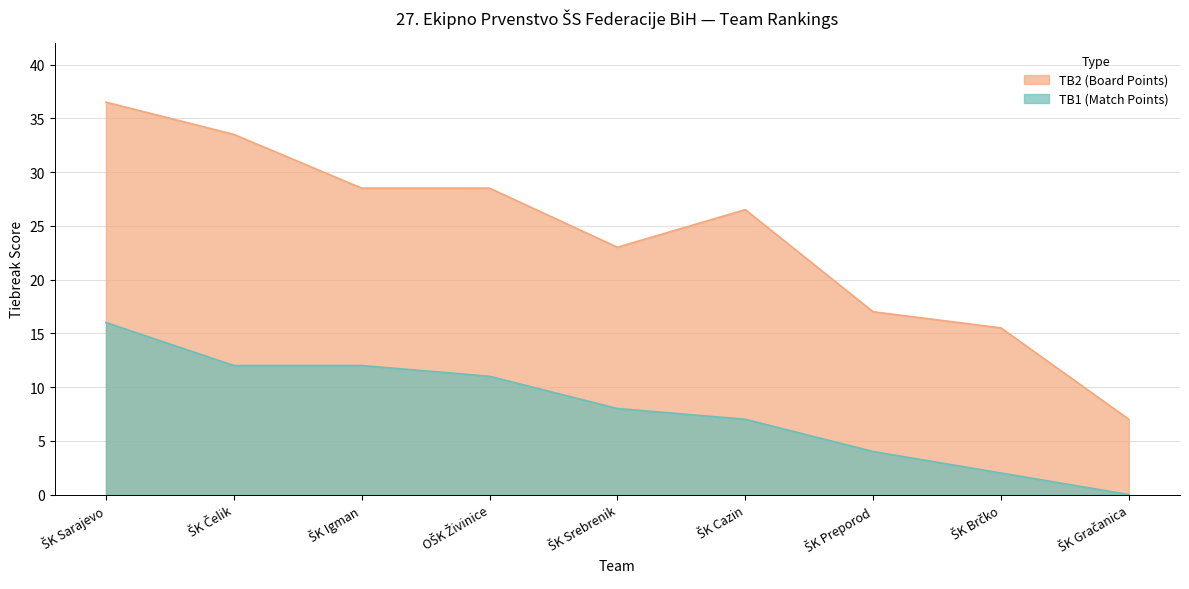

Reading right to left, what are all the values shown in this chart?

TB1 (Match Points): 0.0	2.0	4.0	7.0	8.0	11.0	12.0	12.0	16.0
TB2 (Board Points): 7.0	15.5	17.0	26.5	23.0	28.5	28.5	33.5	36.5